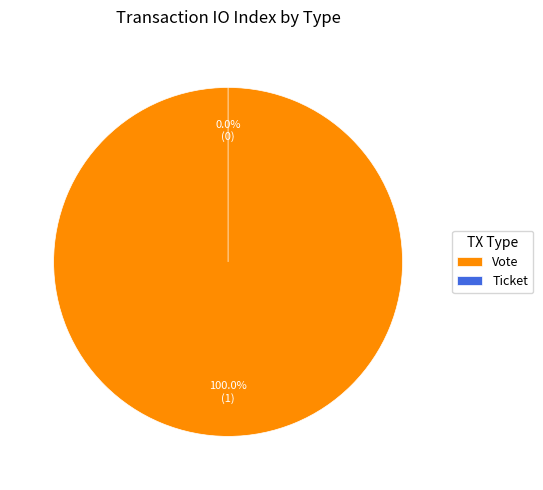

What percentage do Ticket and Vote together represent?

100.0%